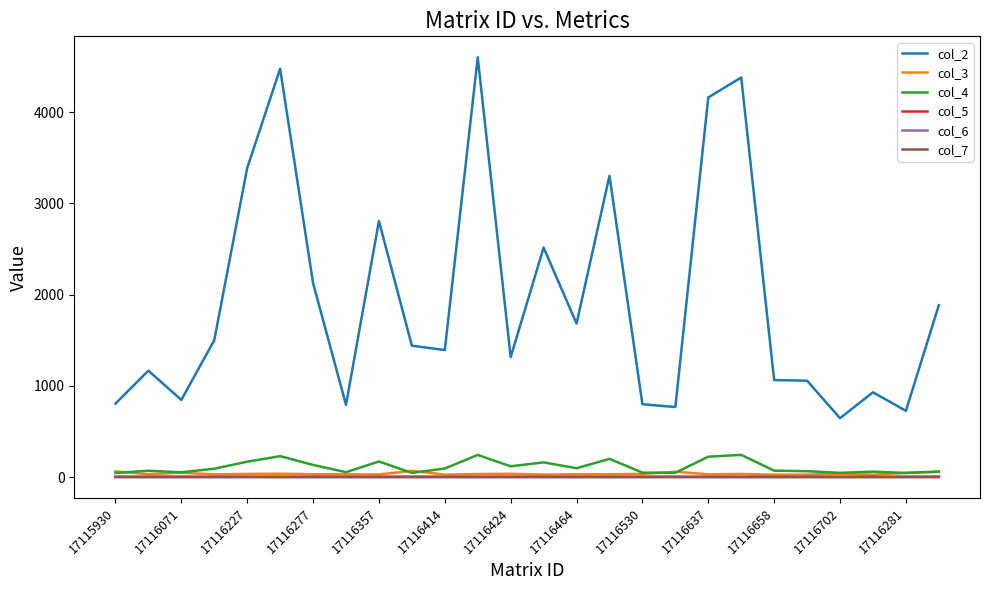

What is the greatest value displayed?

4603.0